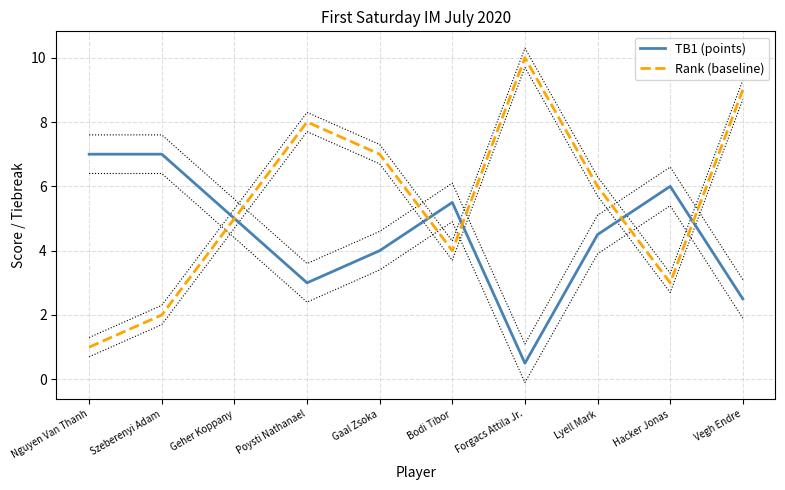

What is the difference between the second highest and second lowest values in the Rank (baseline) series?

7.0